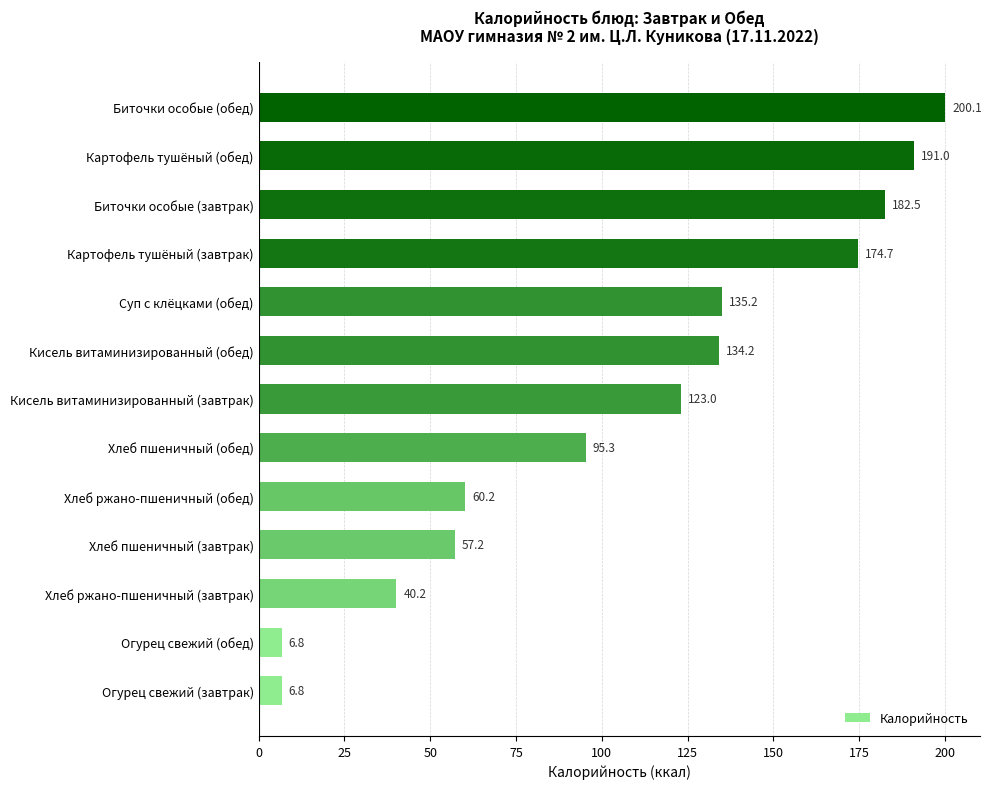

At which category does the chart reach its peak across all series?

Биточки особые (обед)